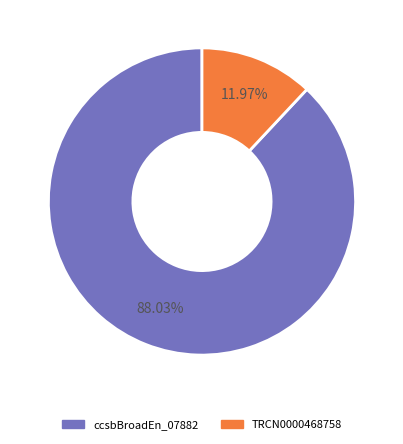

How many segments does this pie chart have?

2